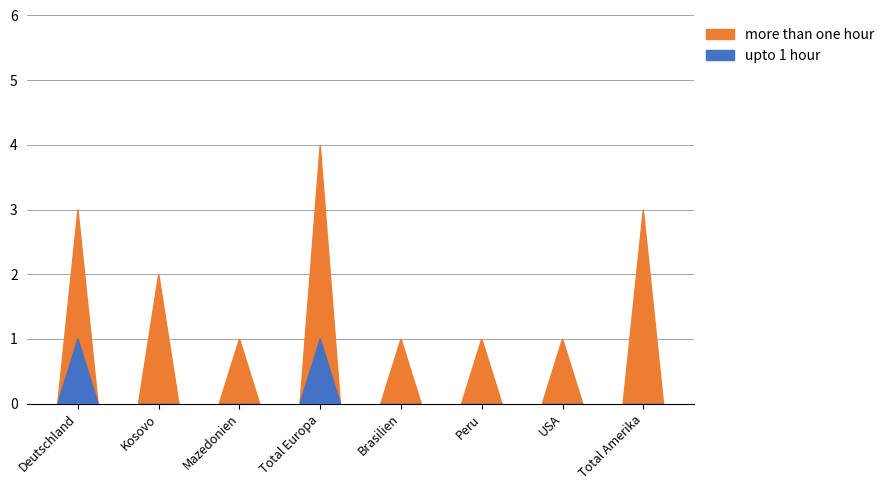

What position from the right is USA?

2